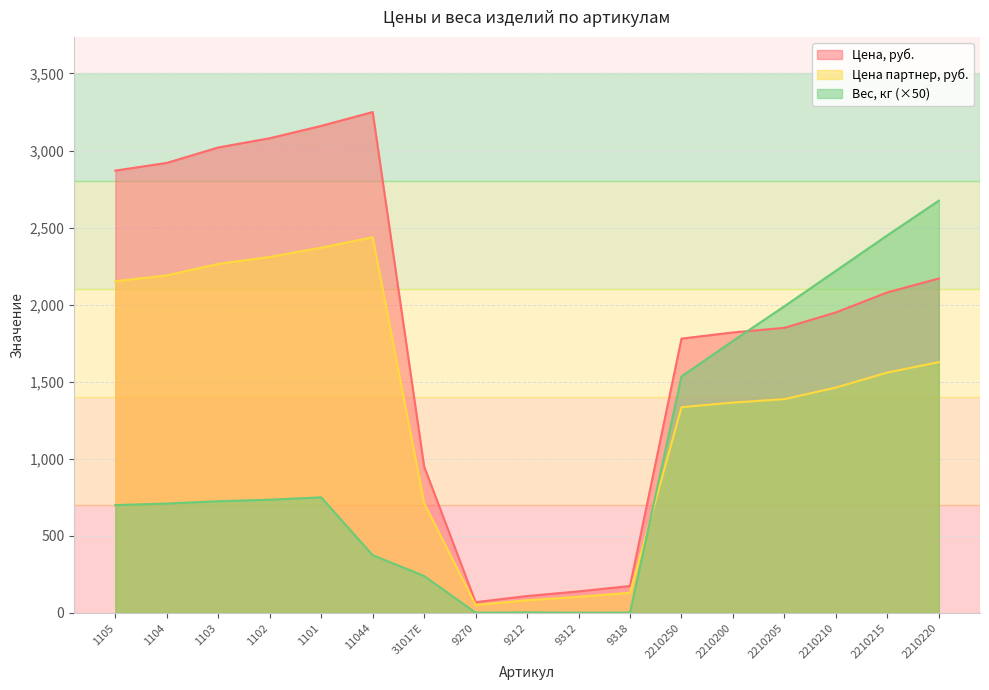

How many interior local peaks does the Цена партнер, руб. series have?

1